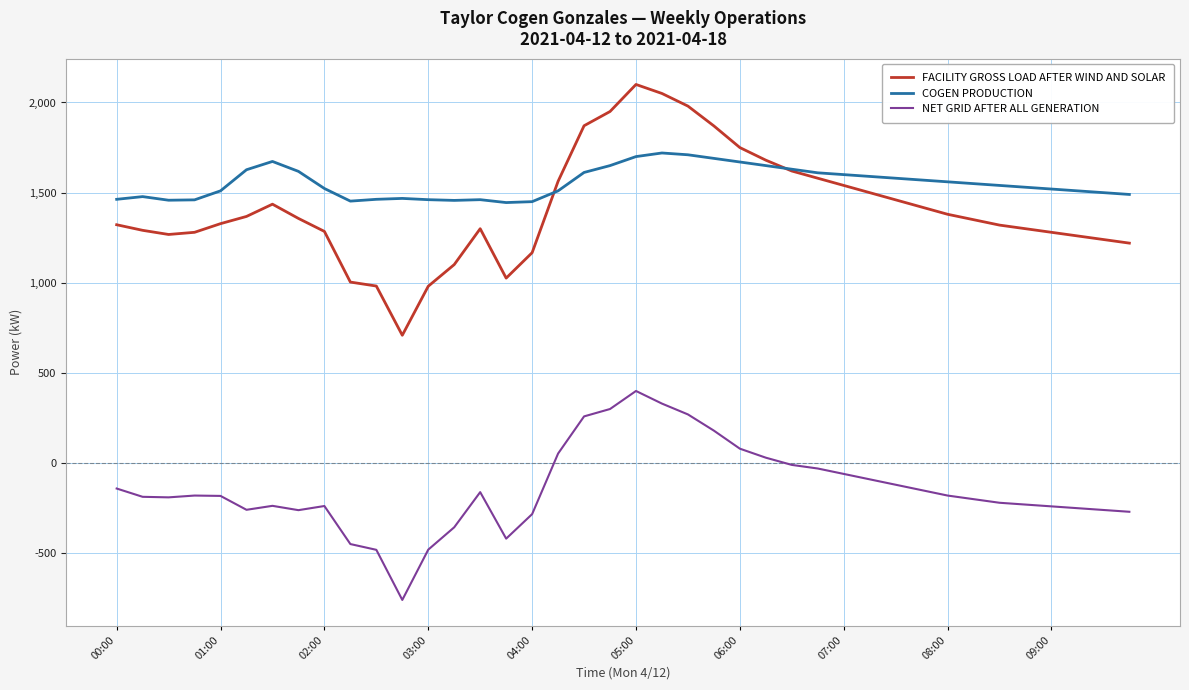

Which series has the largest range (max minus min)?

FACILITY GROSS LOAD AFTER WIND AND SOLAR